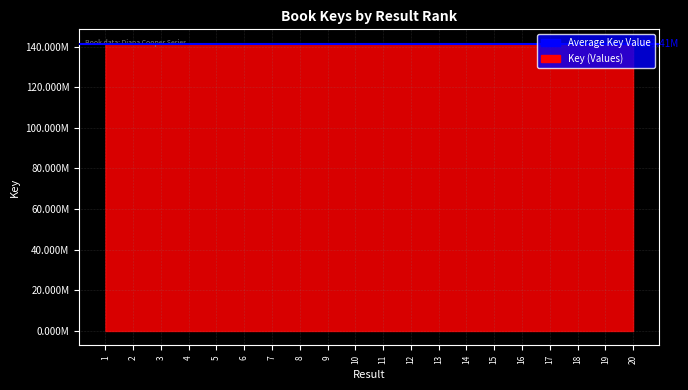

How many interior local peaks (higher than both neighbors) does the data have?

7